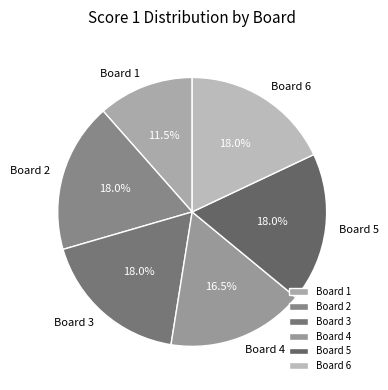

Which category has the smallest portion of the pie?

Board 1